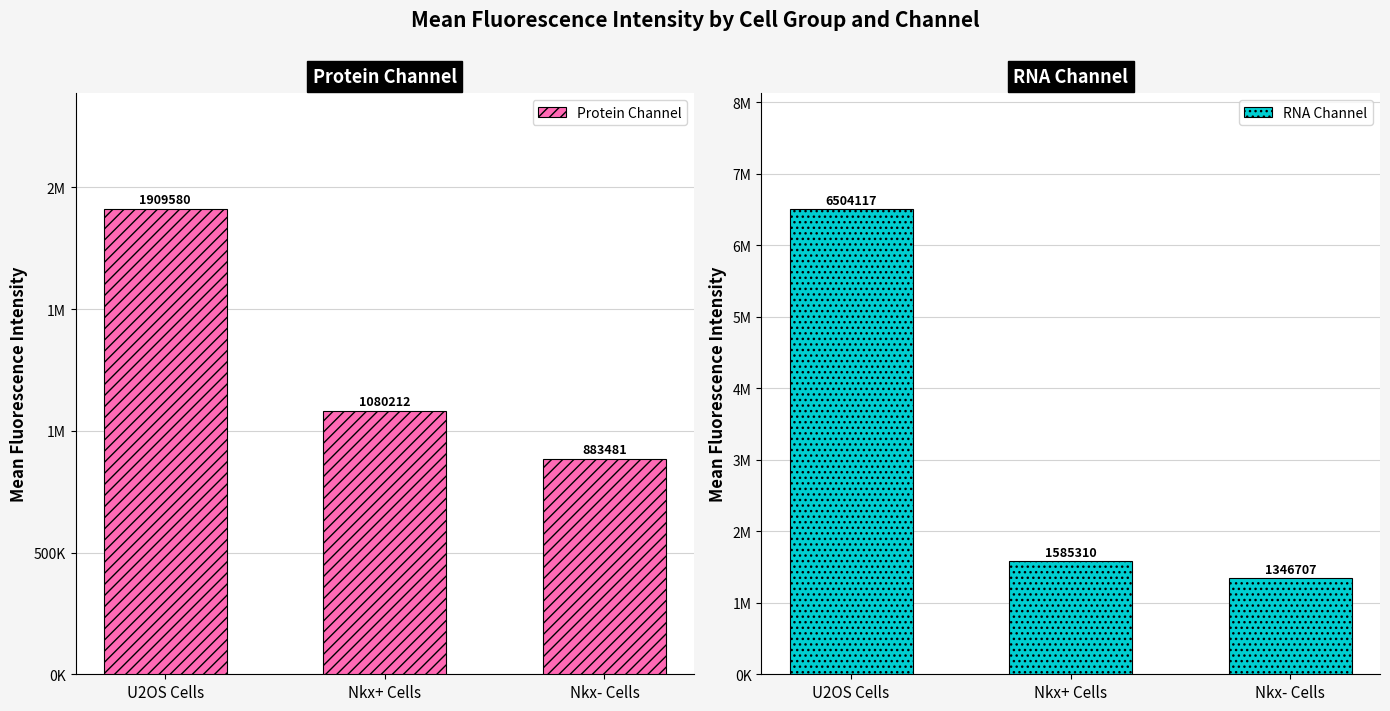

How many bars are there in each group?

2